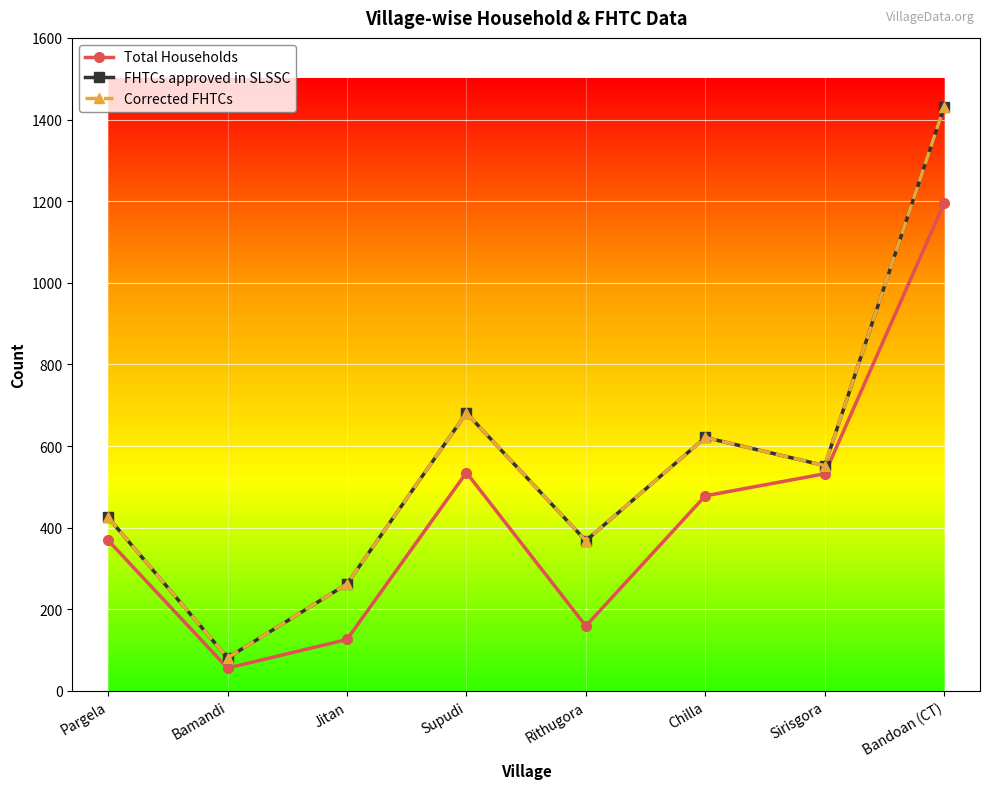

Where is the first local maximum for FHTCs approved in SLSSC?

Supudi